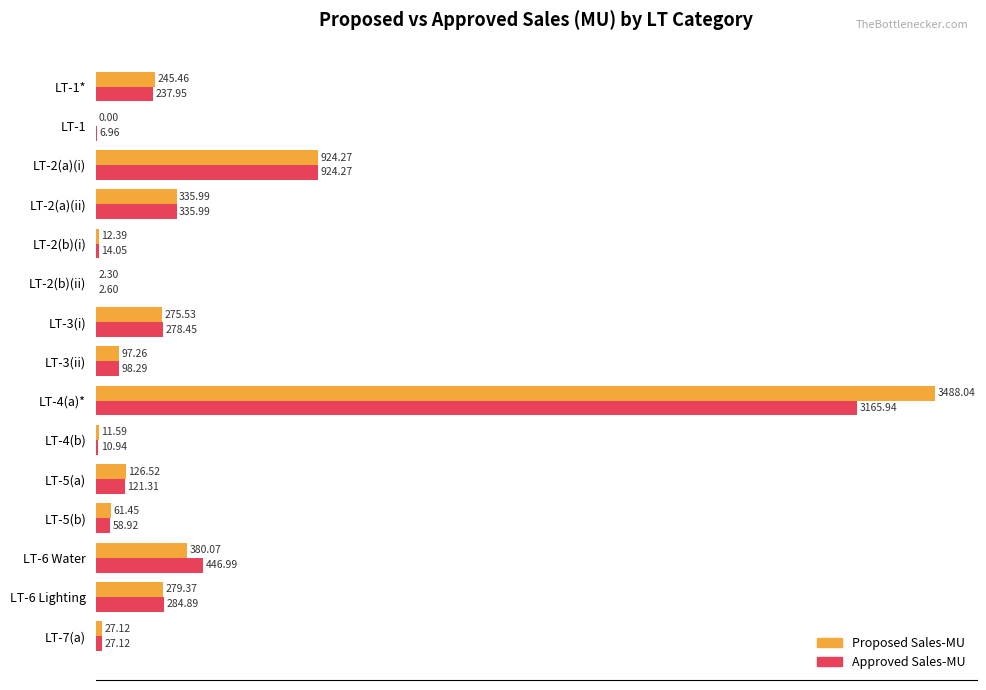

Which series changed the most between LT-1* and LT-4(a)*?

Proposed Sales-MU